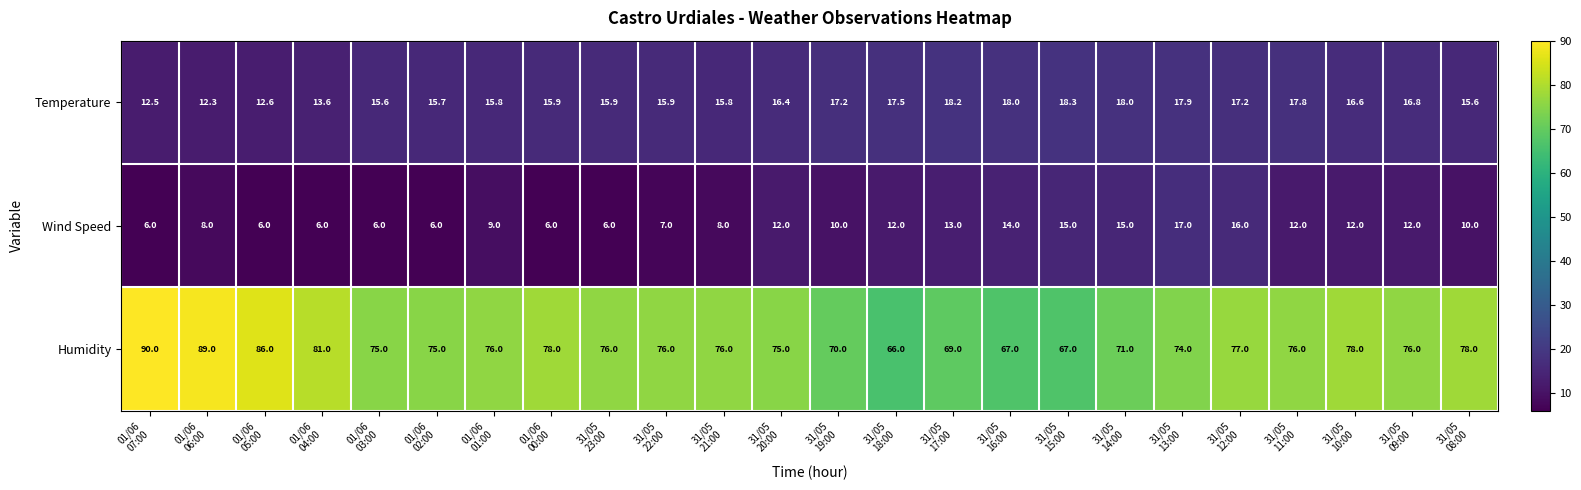

What is the difference between the maximum and minimum values in the Wind Speed series?

11.0